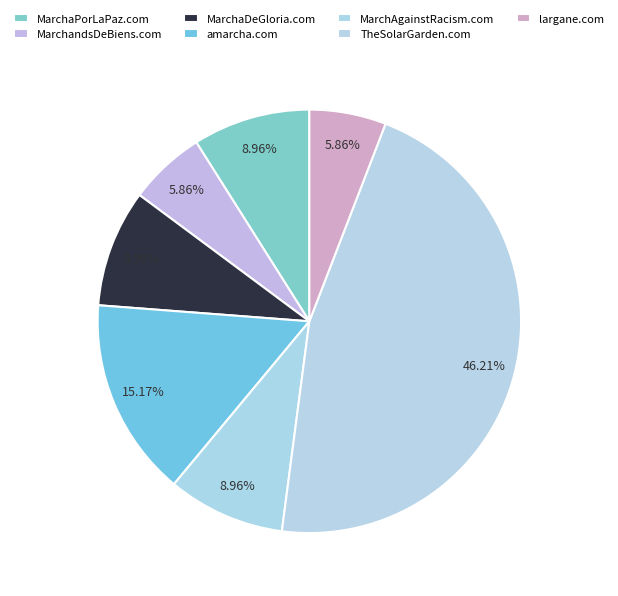

True or false: largane.com accounts for 6% of the total.

True